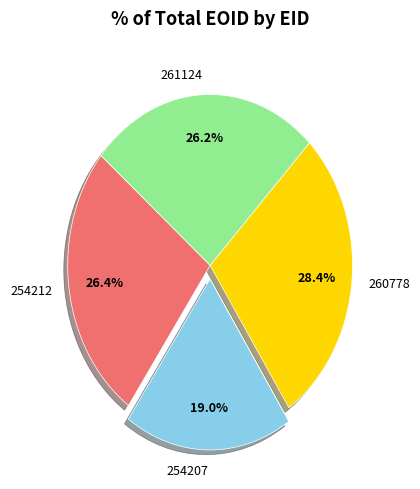

To the nearest percent, what percentage of the pie is 260778?

28%